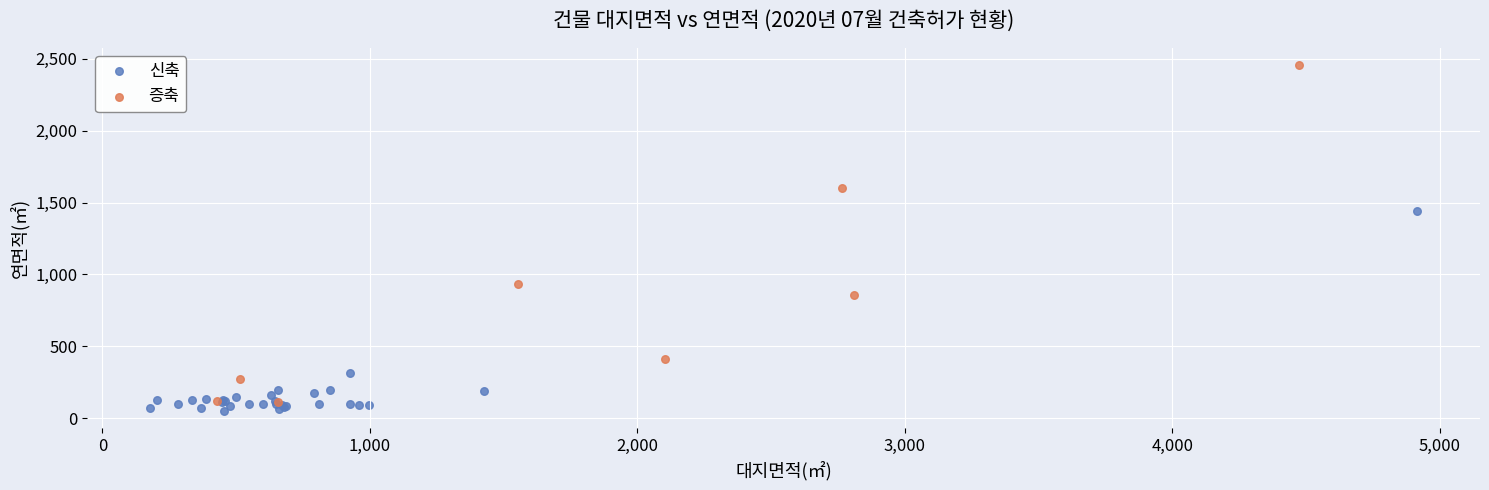

Which series reaches the maximum Y coordinate?

증축